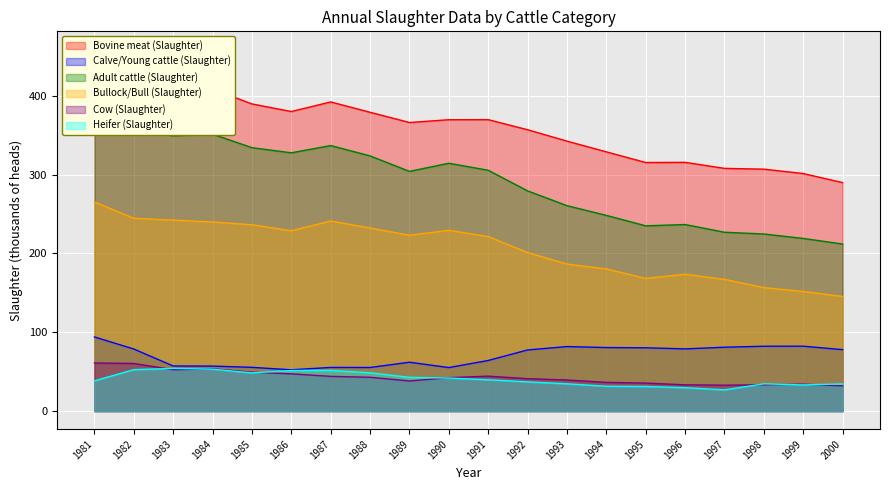

Reading left to right, extract all data points from this chart.

Bovine meat (Slaughter): 458.9	436.5	406.6	408.4	389.7	380.1	392.3	379.1	366.2	369.7	369.8	357.0	342.5	328.9	315.4	315.6	308.0	306.9	301.4	289.9
Calve/Young cattle (Slaughter): 94.1	78.8	57.2	57.1	55.5	52.4	55.4	55.3	62.0	55.2	64.2	77.6	81.9	80.6	80.3	78.9	81.0	82.3	82.3	78.0
Adult cattle (Slaughter): 364.8	357.7	349.4	351.4	334.2	327.7	336.9	323.8	304.1	314.5	305.6	279.4	260.6	248.3	235.1	236.7	226.9	224.7	219.1	211.9
Bullock/Bull (Slaughter): 265.3	244.6	242.3	240.0	236.4	228.8	241.2	232.3	223.1	229.4	221.4	201.2	186.5	180.3	168.3	173.6	167.1	156.7	151.7	145.4
Cow (Slaughter): 61.1	60.4	52.5	53.7	49.4	47.2	44.1	42.9	38.2	42.4	44.3	41.1	39.5	36.5	35.5	33.3	32.9	33.4	34.1	32.0
Heifer (Slaughter): 38.4	52.6	54.2	53.2	48.5	51.5	51.6	48.6	42.8	41.9	39.8	37.1	34.6	31.5	31.2	29.7	26.9	34.6	33.2	34.5